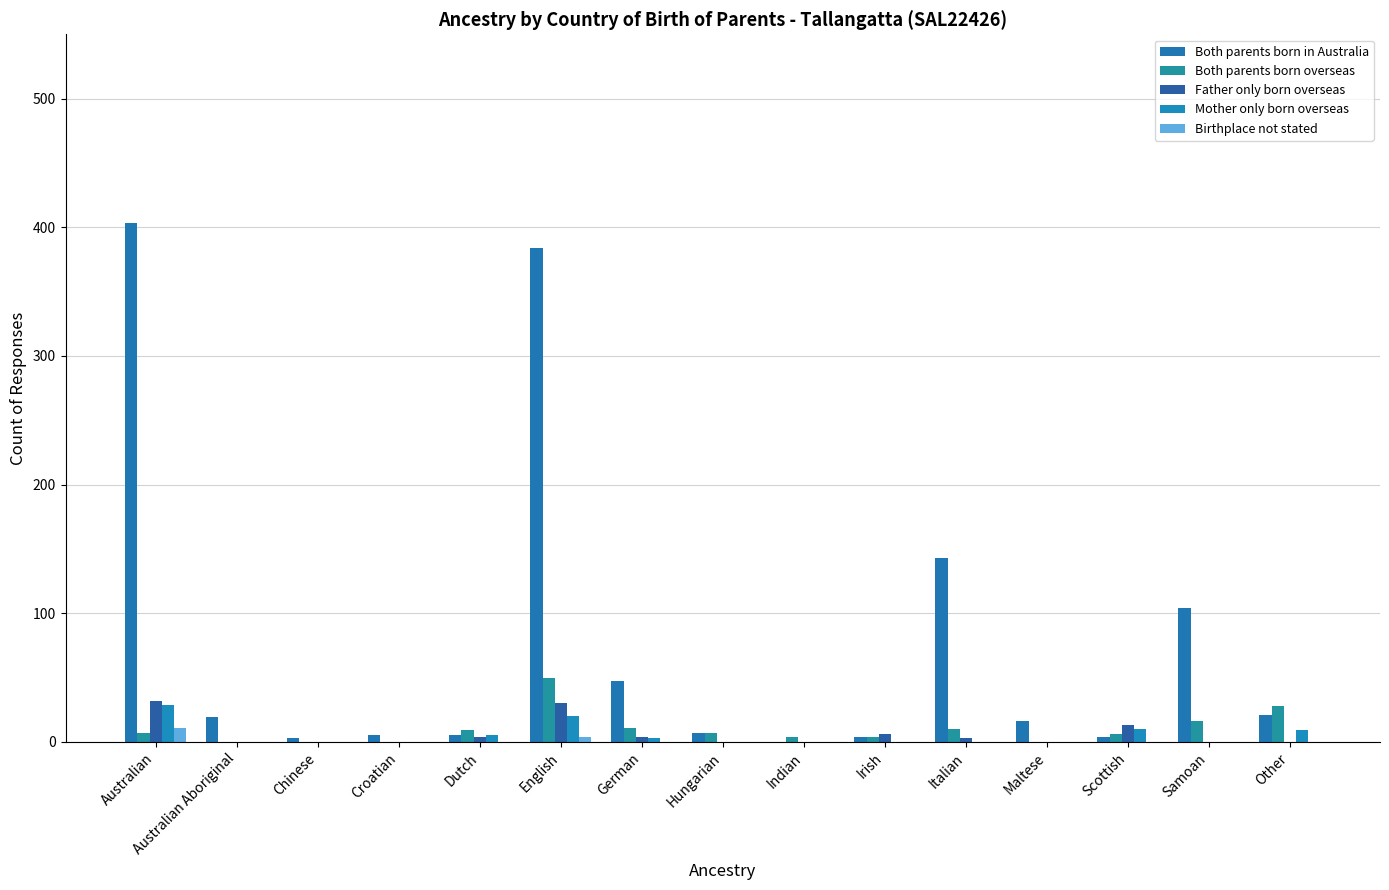

Which has a higher value, Maltese or Irish?

Maltese